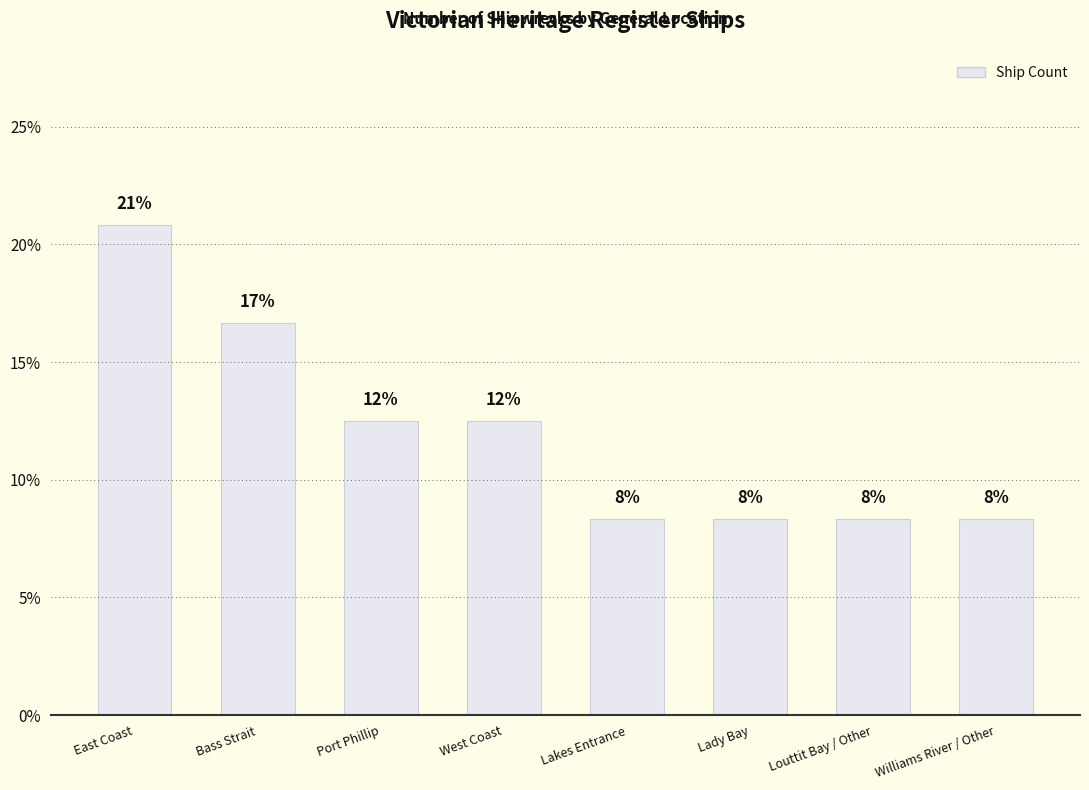

Does the chart contain any negative values?

No